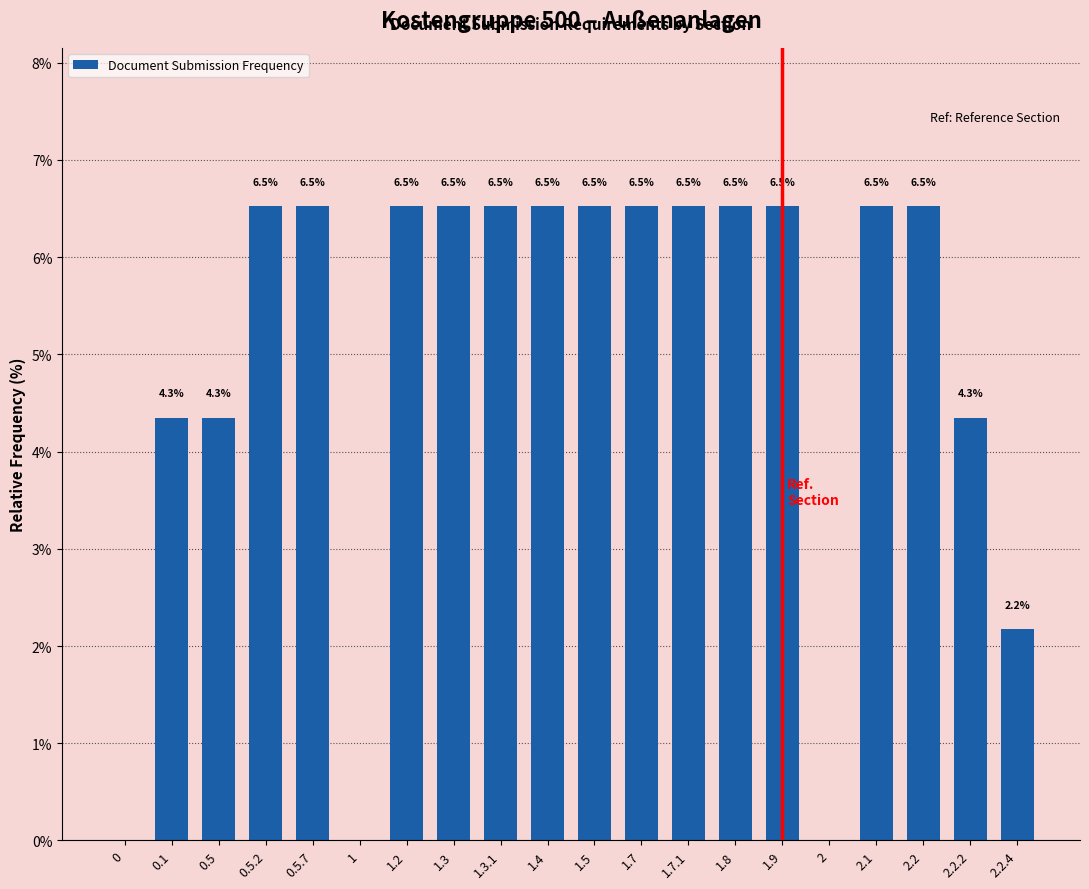

Reading left to right, extract all data points from this chart.

0=0.0	0.1=4.3	0.5=4.3	0.5.2=6.5	0.5.7=6.5	1=0.0	1.2=6.5	1.3=6.5	1.3.1=6.5	1.4=6.5	1.5=6.5	1.7=6.5	1.7.1=6.5	1.8=6.5	1.9=6.5	2=0.0	2.1=6.5	2.2=6.5	2.2.2=4.3	2.2.4=2.2